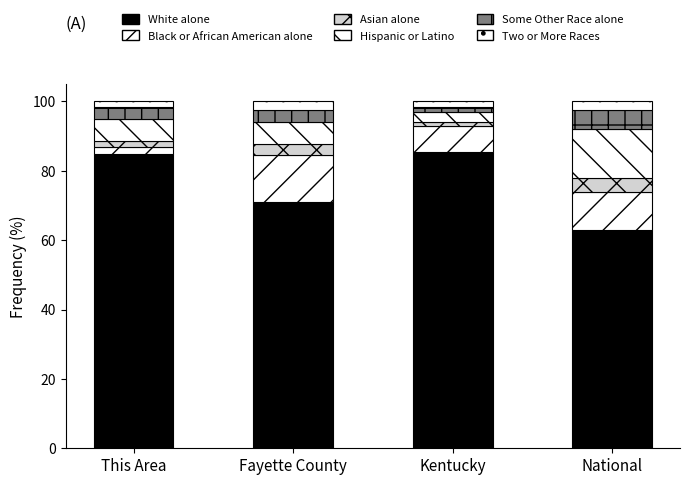

Are the bars grouped side by side (vs. stacked)?

No